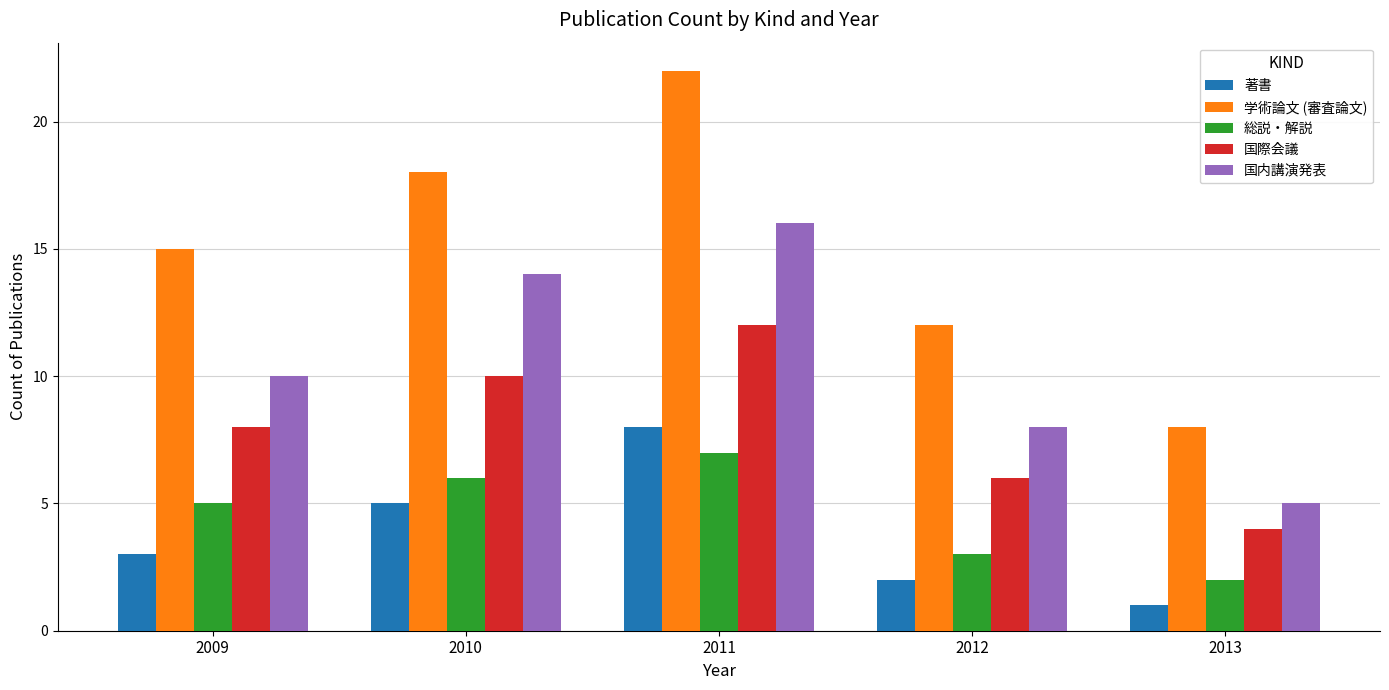

The 学術論文 (審査論文) series shows 12 at 2012. True or false?

True